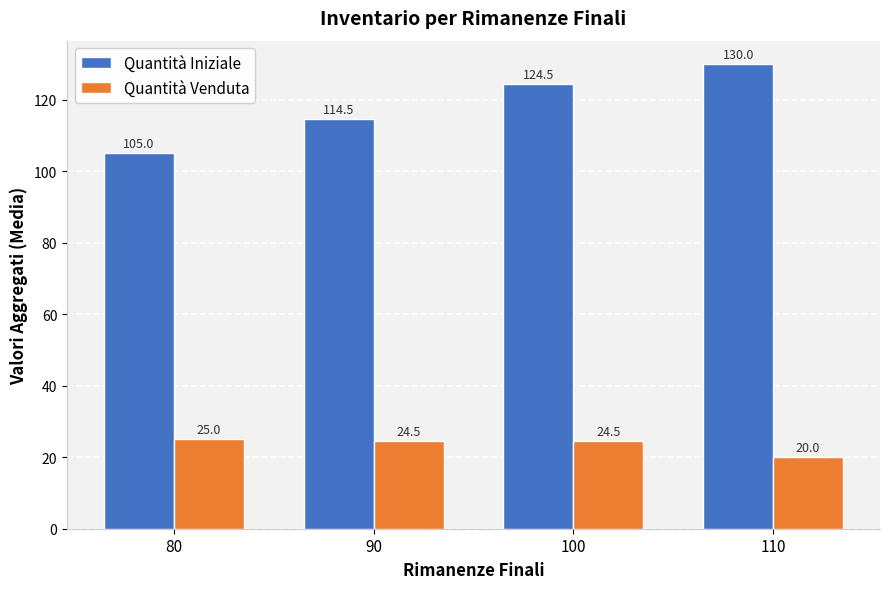

Is the value of Quantità Iniziale at 100 greater than the value of Quantità Venduta at 90?

Yes